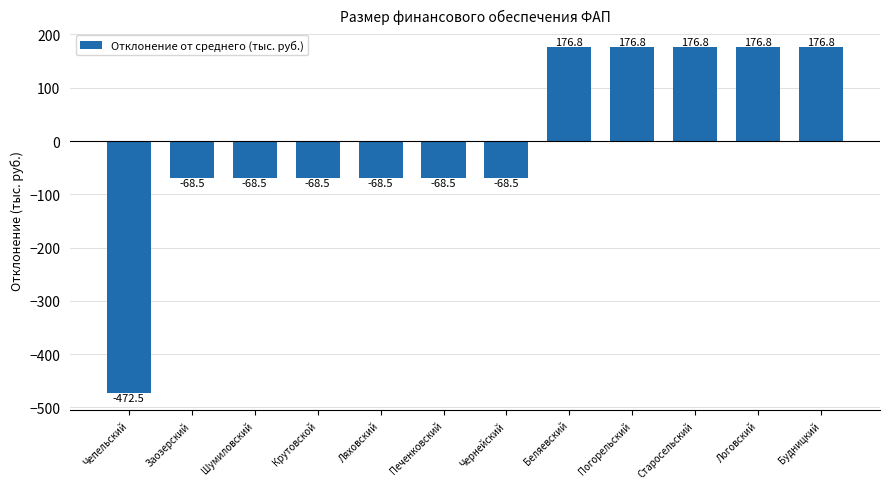

How many positive values are there?

5